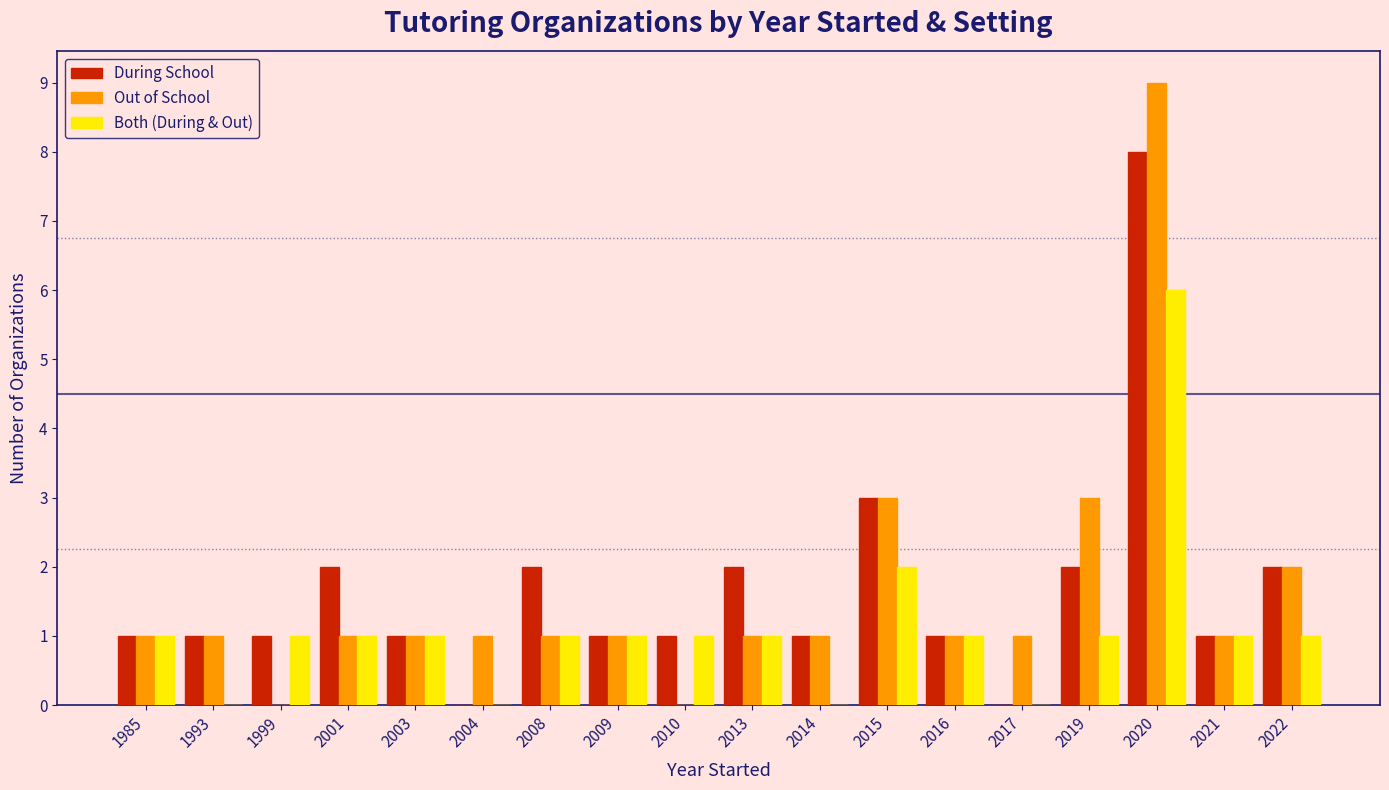

Which series changed the most between 2016 and 2019?

Out of School